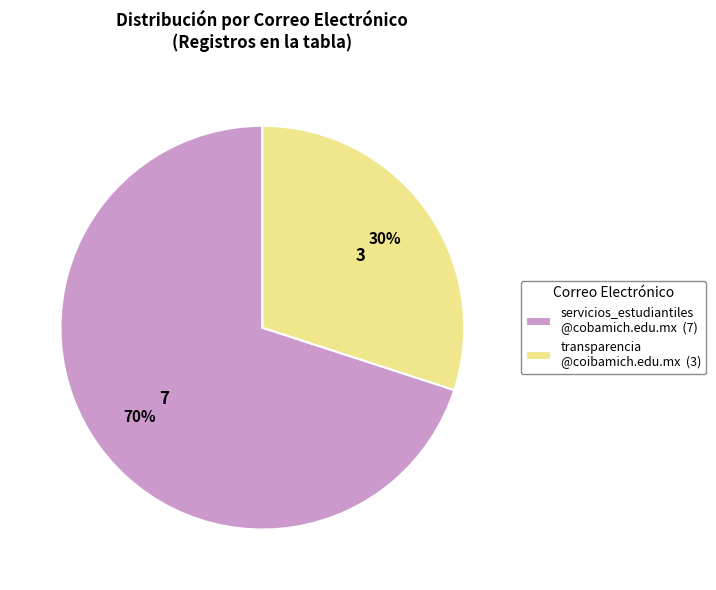

Which slice represents more than half of the pie?

servicios_estudiantiles @cobamich.edu.mx (7)